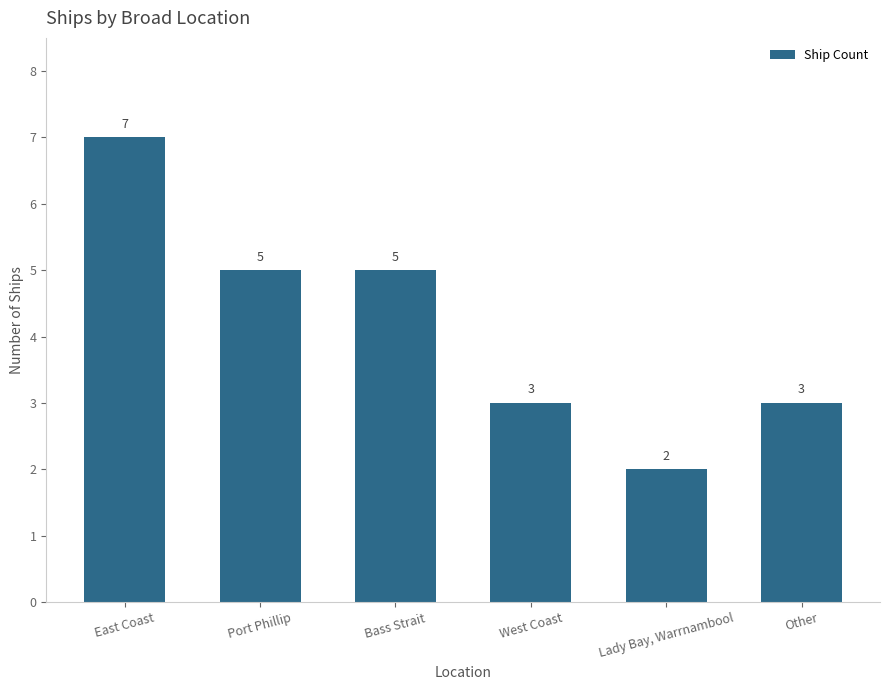

The chart shows a value of 3 at Port Phillip. True or false?

False